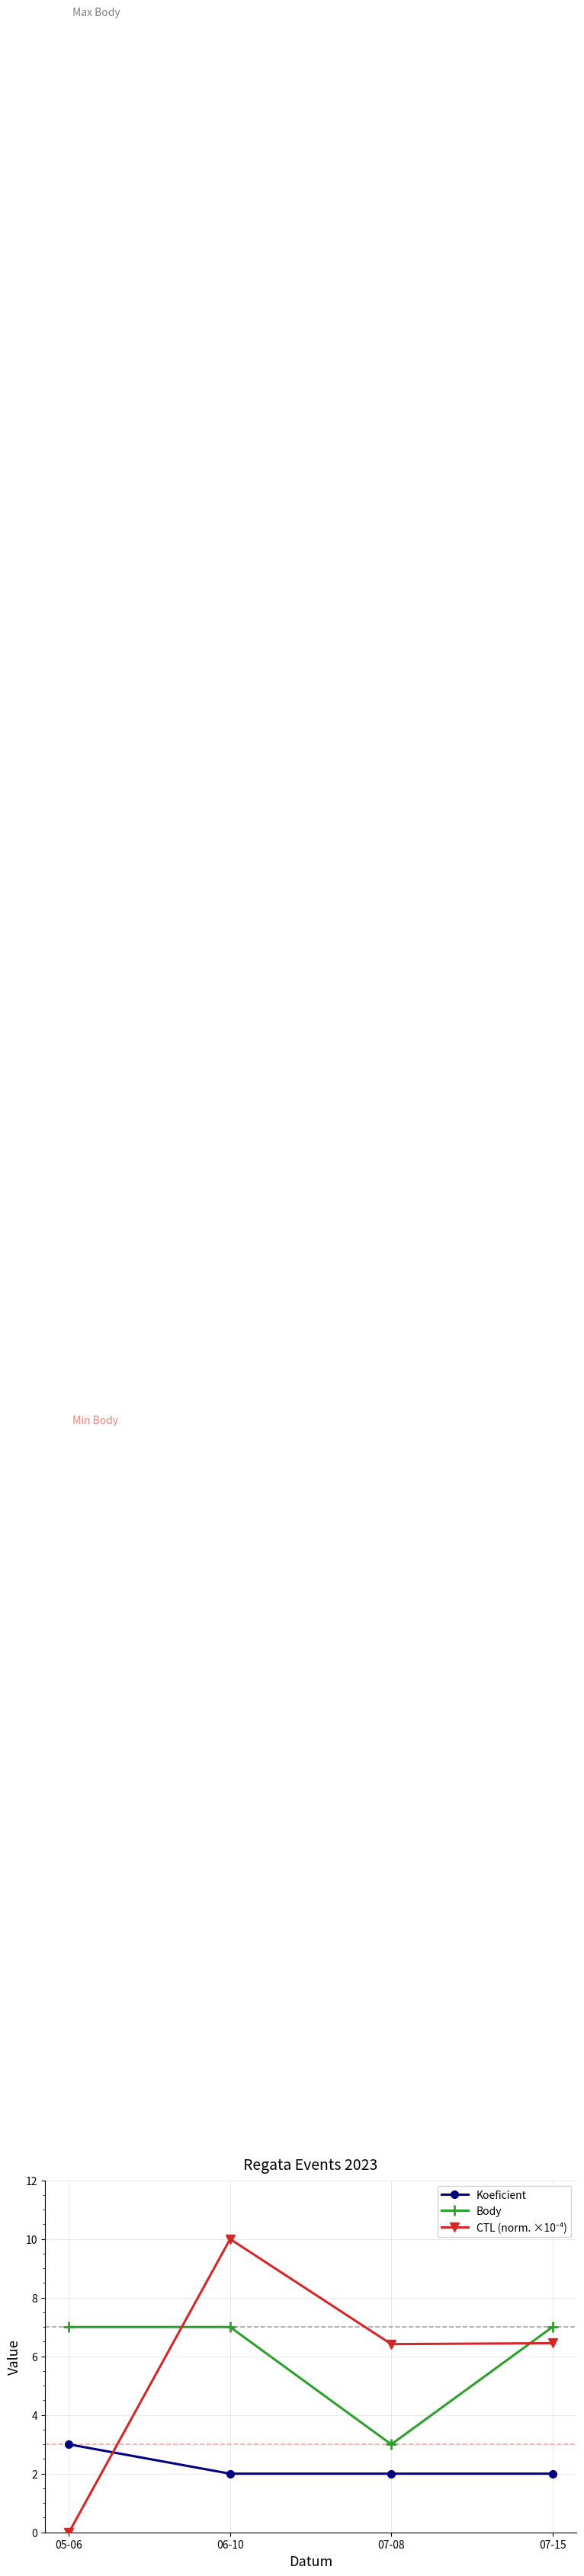

At which category does Body reach its first local valley?

07-08